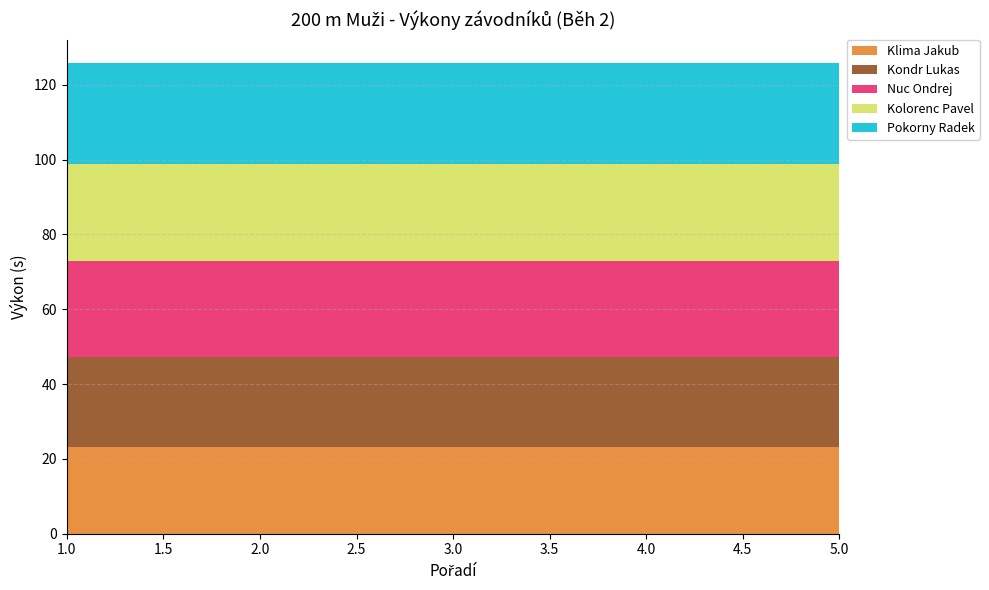

Reading left to right, what are all the values shown in this chart?

Klima Jakub: 23.3	23.3	23.3	23.3	23.3
Kondr Lukas: 24.1	24.1	24.1	24.1	24.1
Nuc Ondrej: 25.6	25.6	25.6	25.6	25.6
Kolorenc Pavel: 26.0	26.0	26.0	26.0	26.0
Pokorny Radek: 26.8	26.8	26.8	26.8	26.8